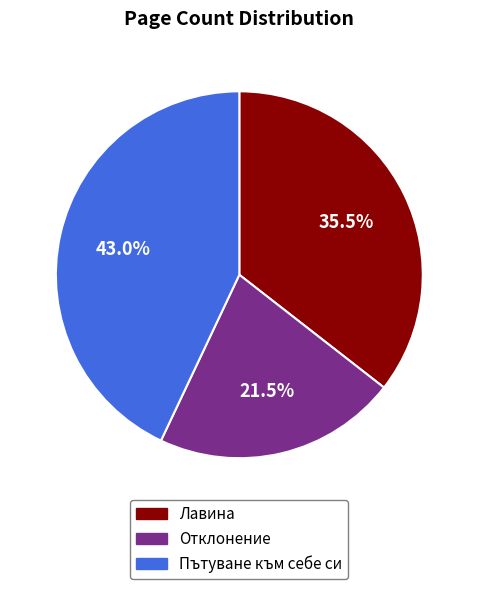

Between Пътуване към себе си and Лавина, which is larger?

Пътуване към себе си